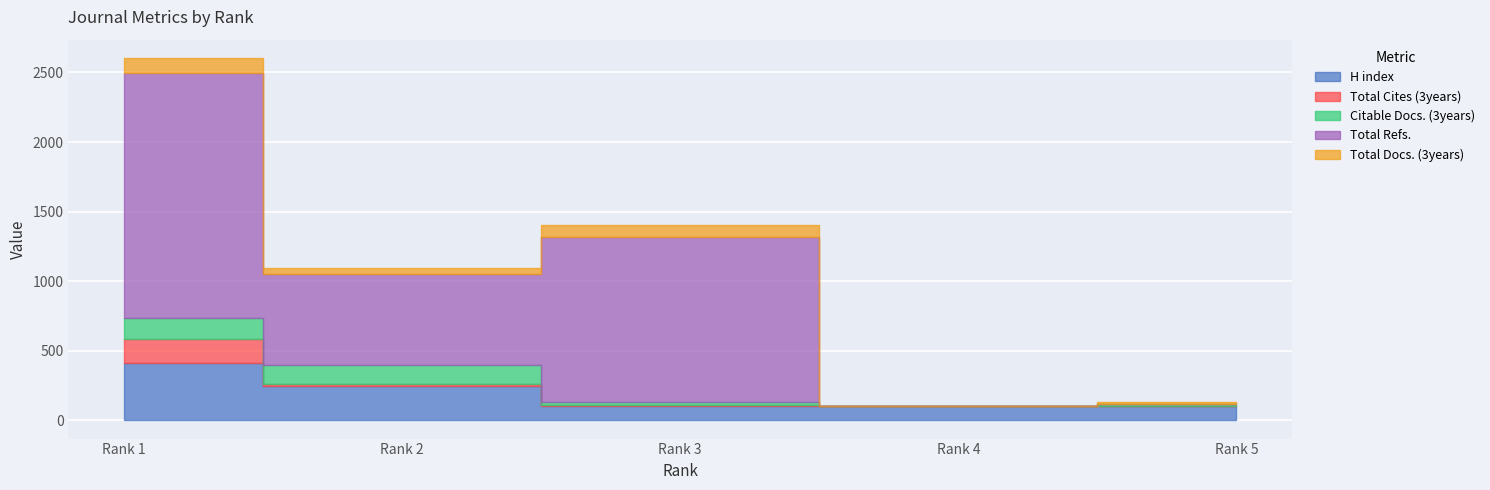

At which category does Total Refs. reach its first local valley?

Rank 2